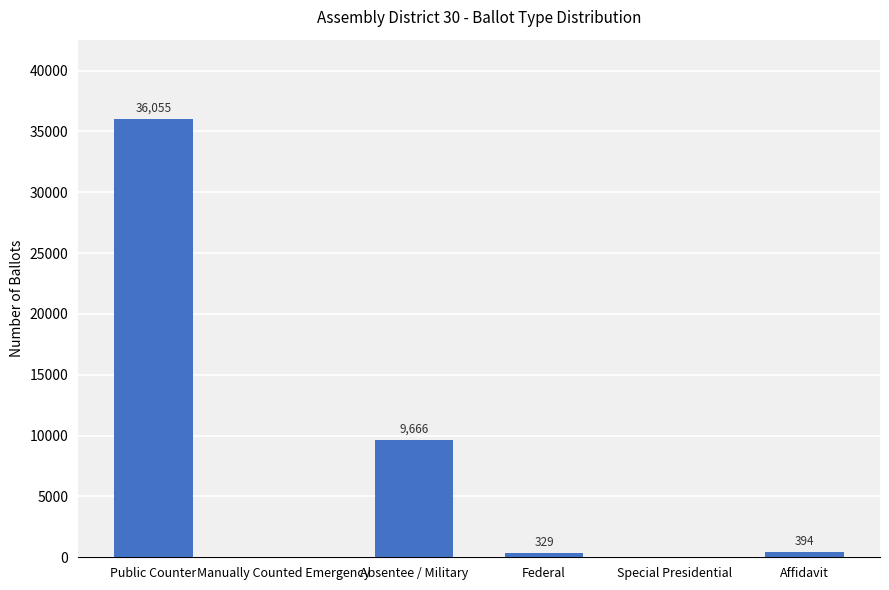

What is the change in value from Public Counter to Special Presidential?

-36055